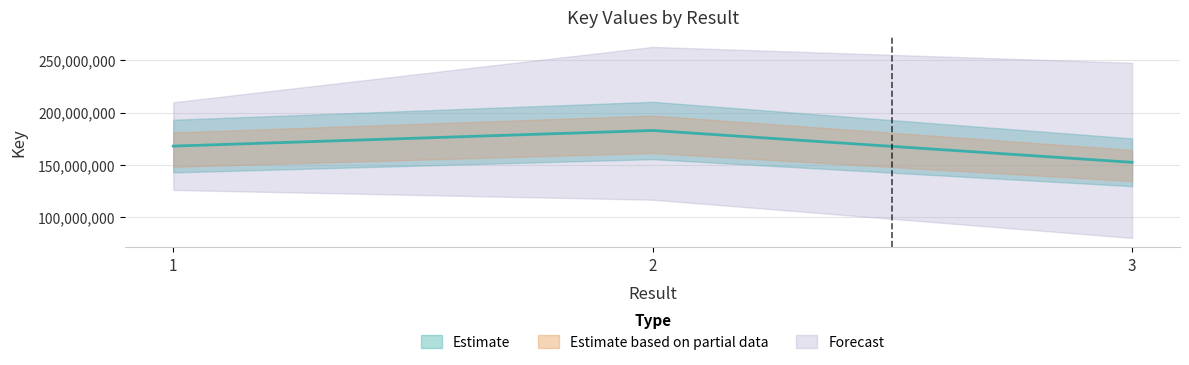

What is the sum of the values at 3 and 2?

335184648